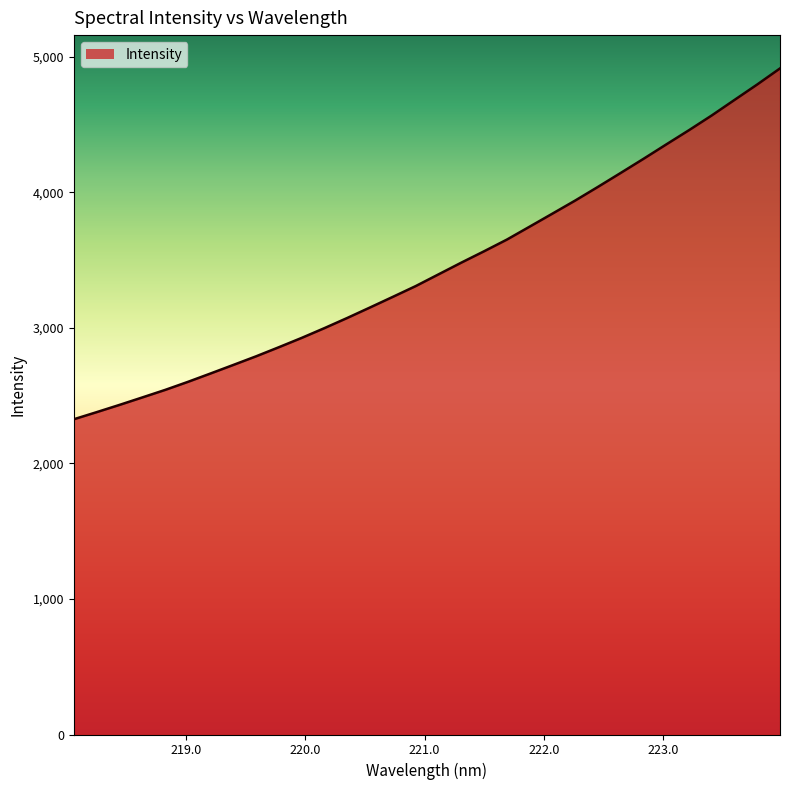

What is the average value?

3448.0